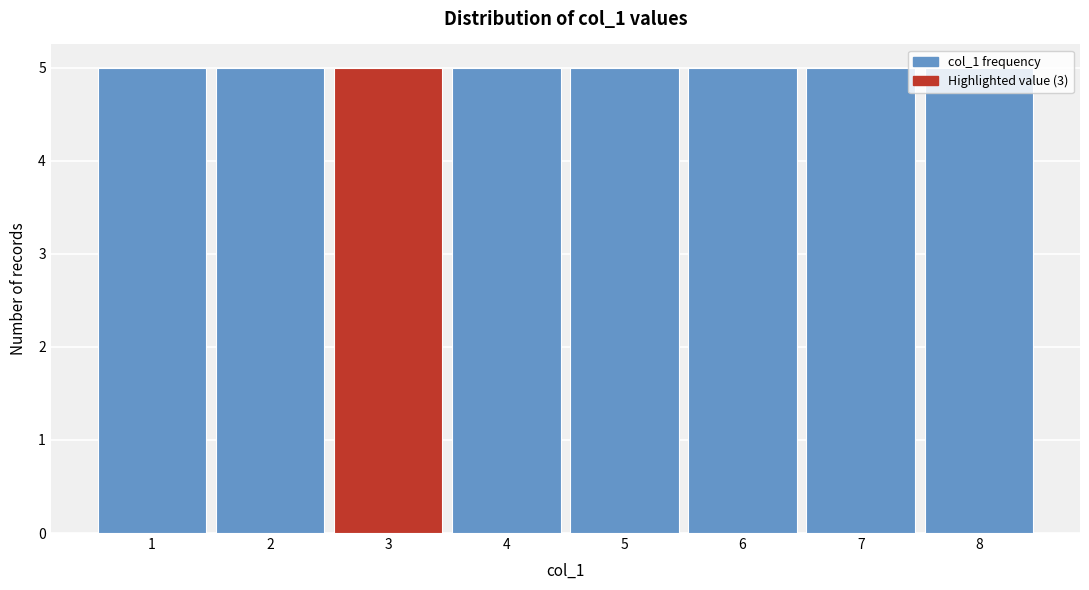

What is the height of the bar covering 7.5 to 8.5 on the x-axis? The values are not printed on the chart, so give them approximately, as read against the axis.

5